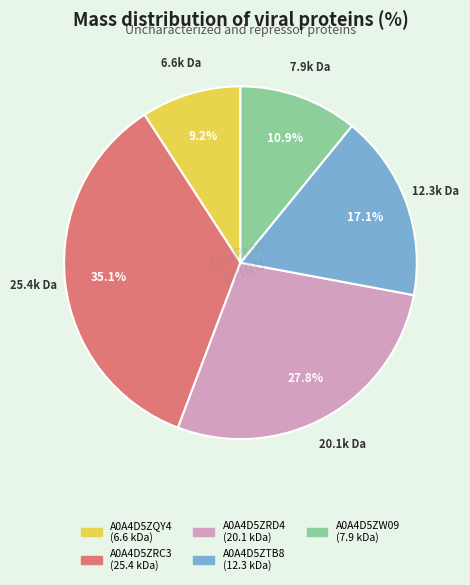

To the nearest percent, what is the difference between the A0A4D5ZRD4 and A0A4D5ZRC3 slice percentages?

7%